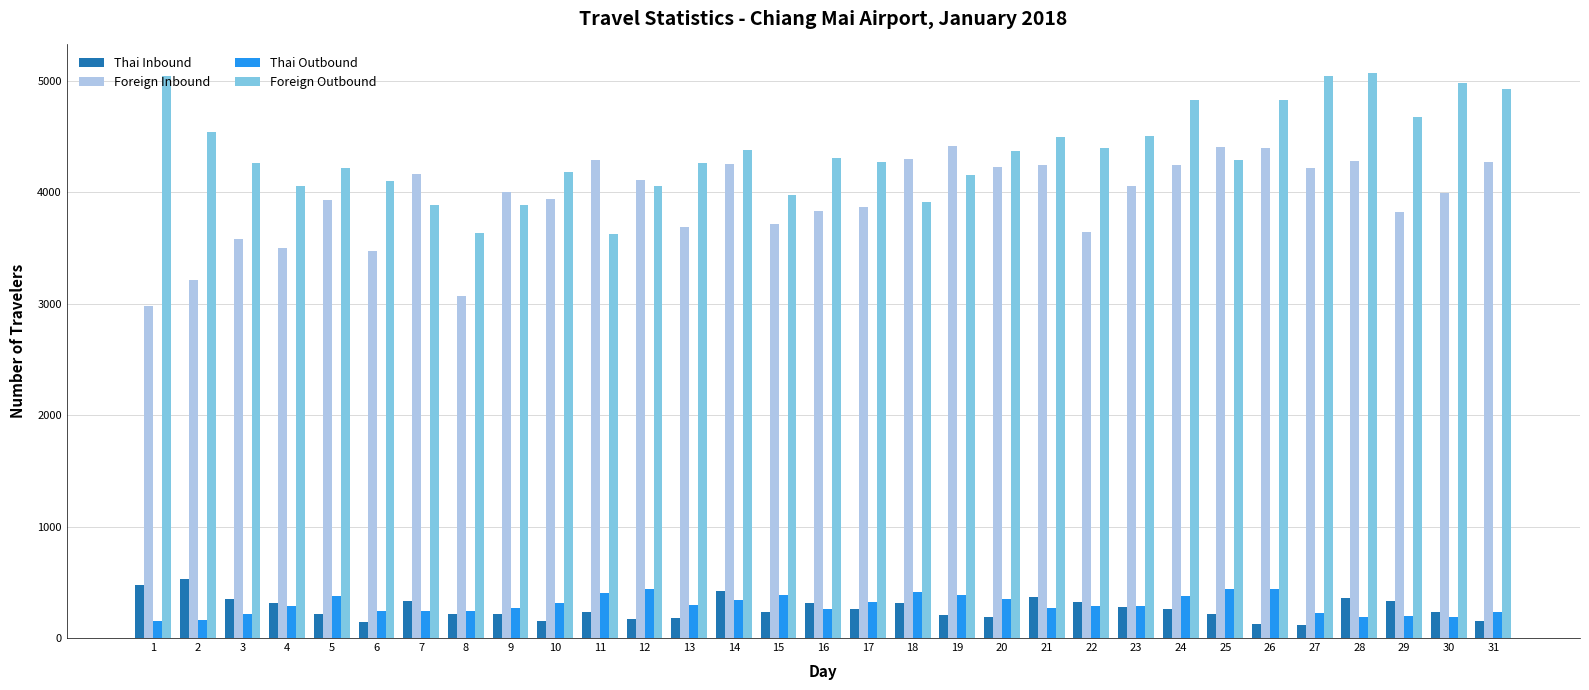

True or false: Thai Inbound has a value of 310 at 4.

True